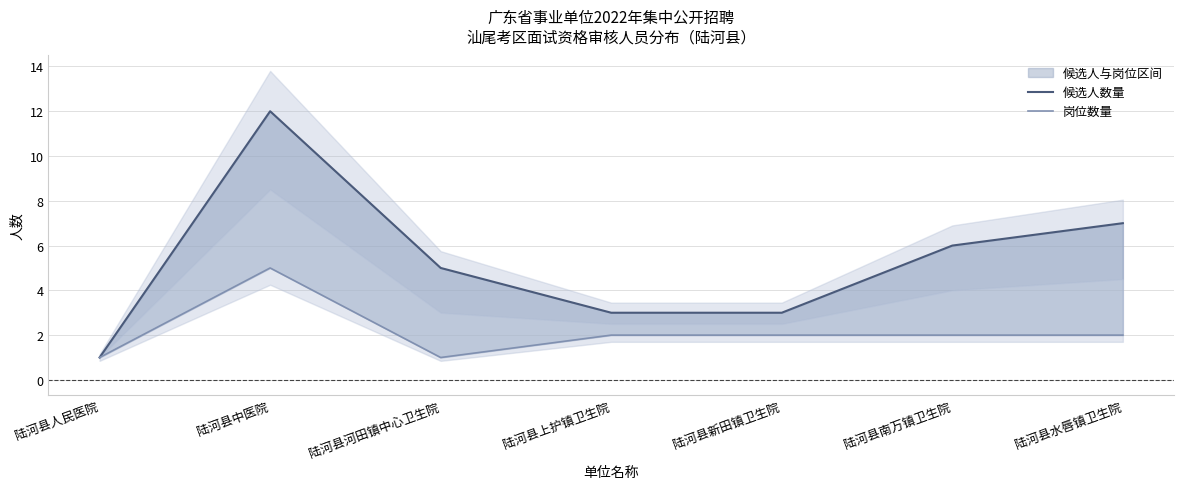

How many values in the 候选人数量 series exceed 5?

3